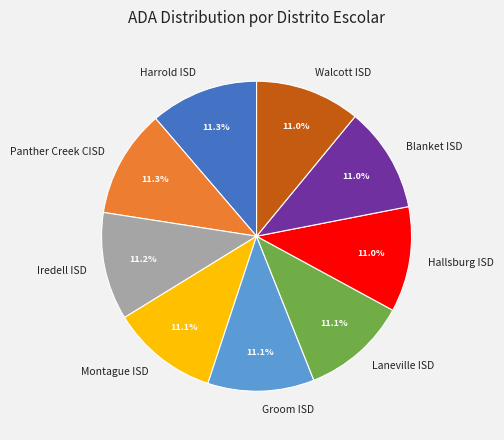

What is the total percentage of Hallsburg ISD and Blanket ISD?

22.0%